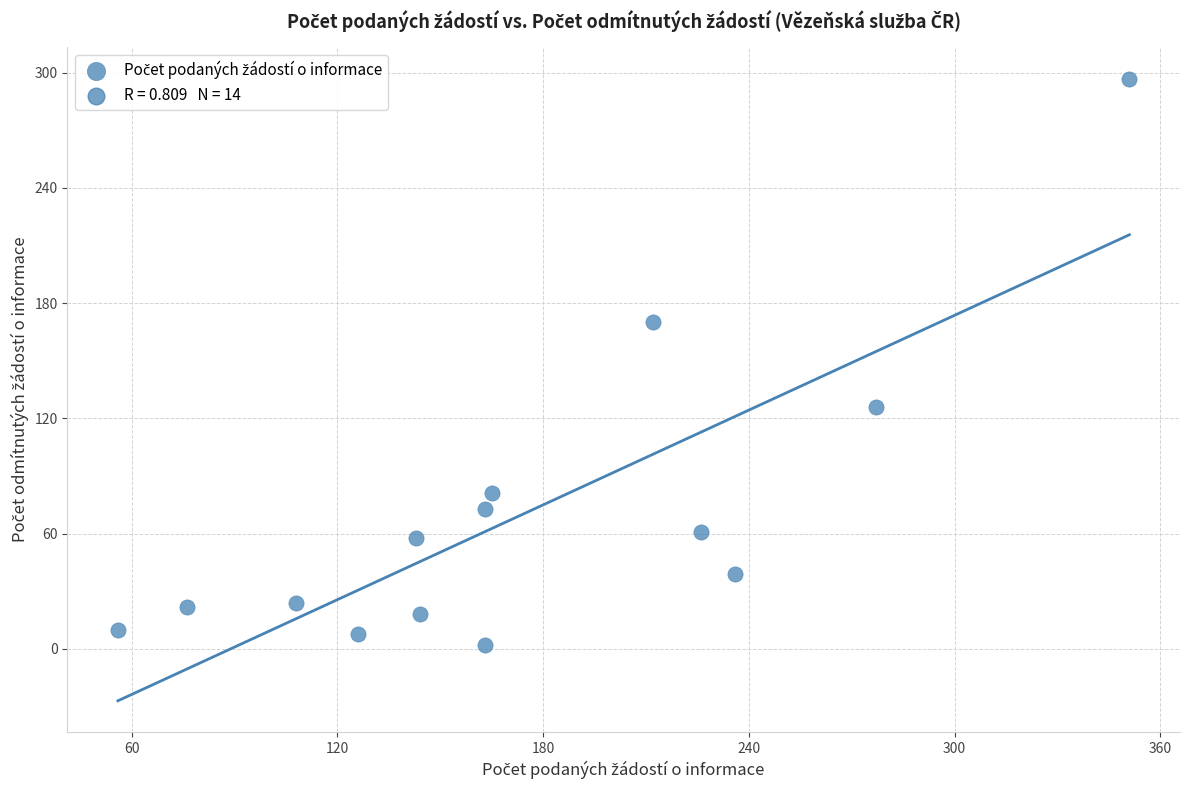

What is the range of Y values (max minus min)?

295